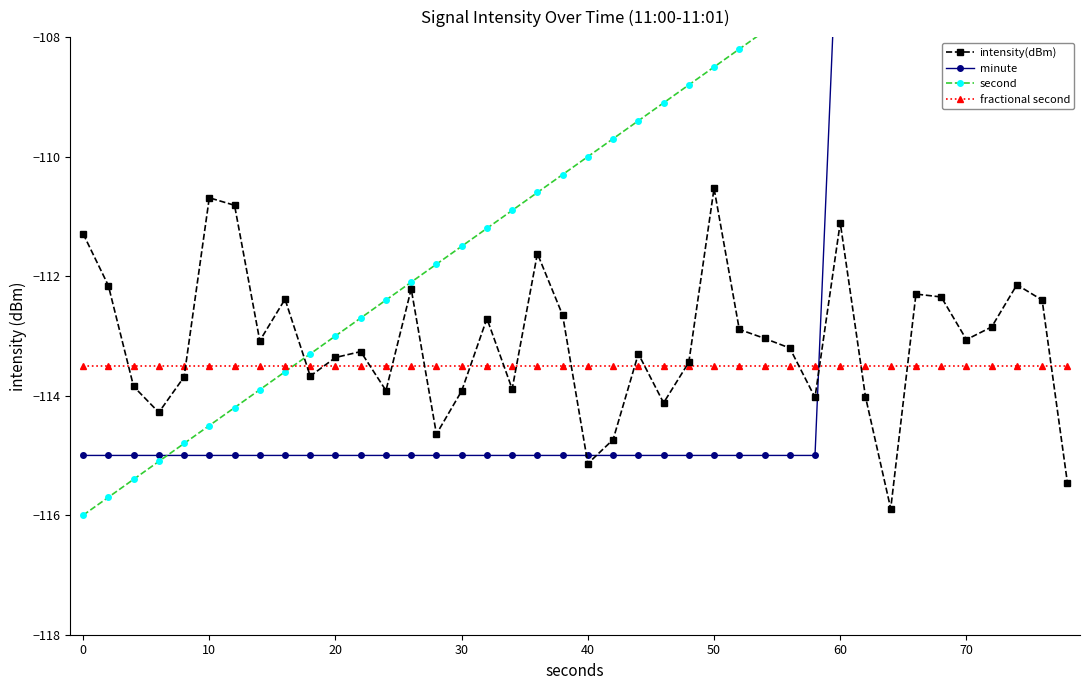

True or false: minute and second cross at least once.

True